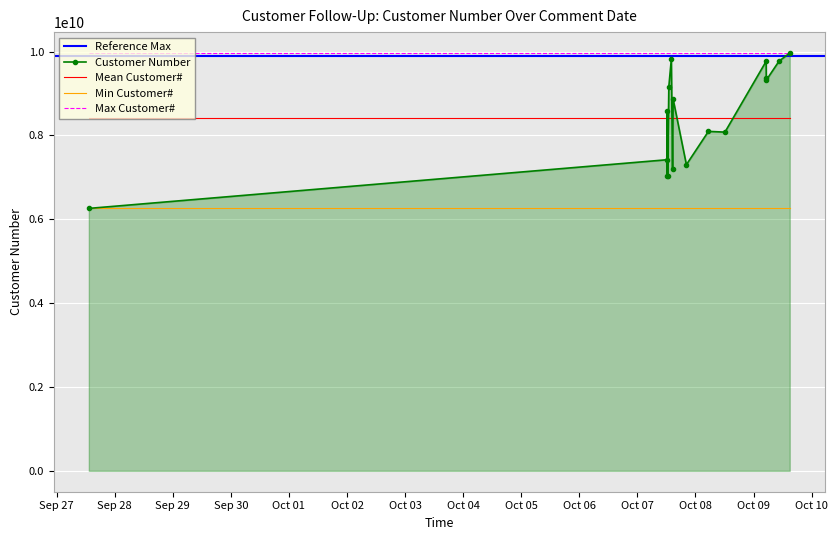

What is the sum of all values?

143057258334